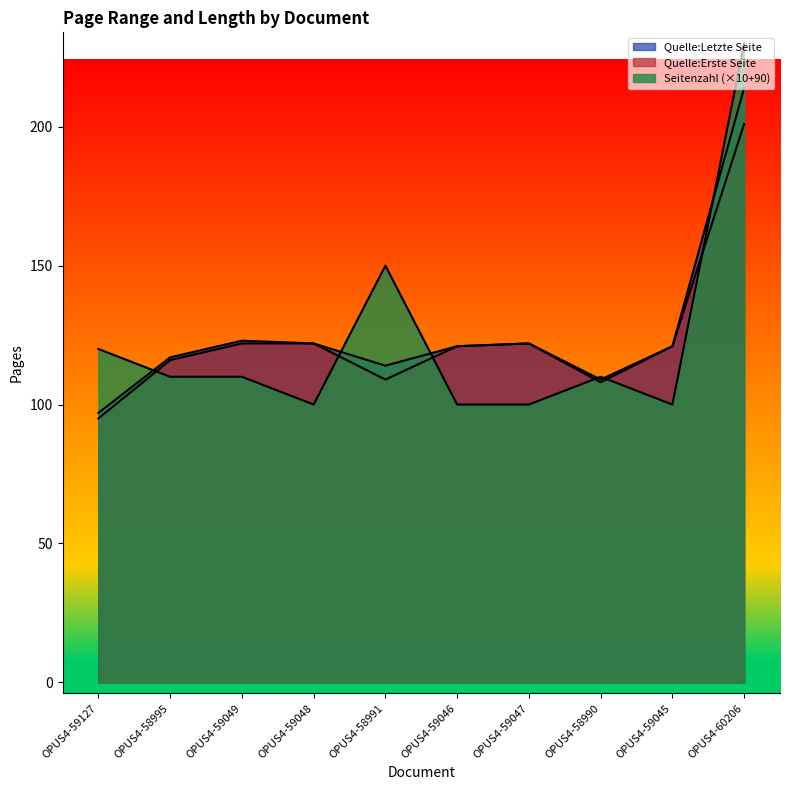

What is the label of the 8th point from the left?

OPUS4-58990